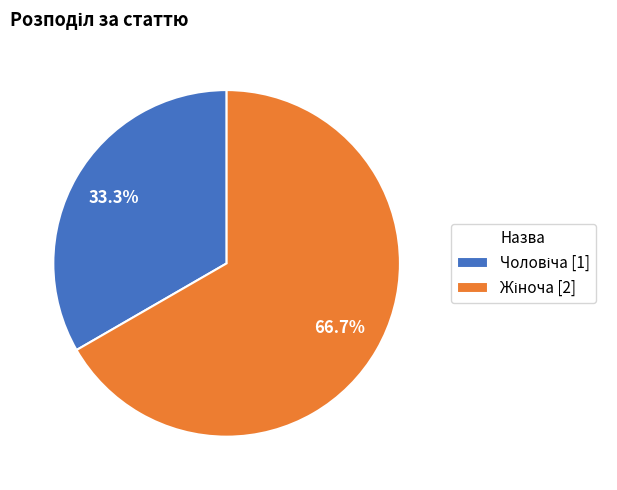

To the nearest percent, what is the difference between the largest and smallest slice percentages?

33%